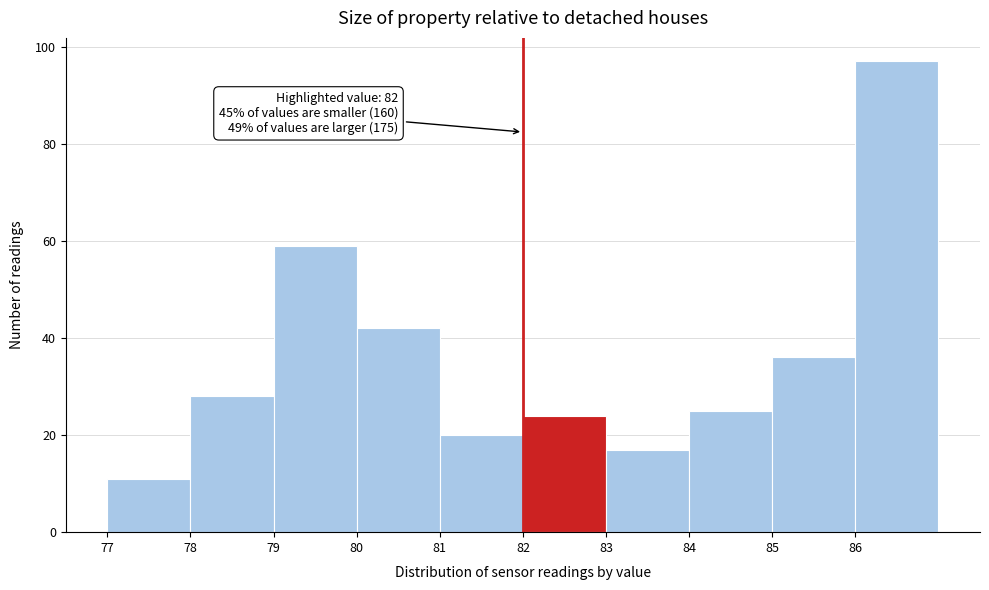

Which range on the x-axis has the tallest bar?

86 to 87